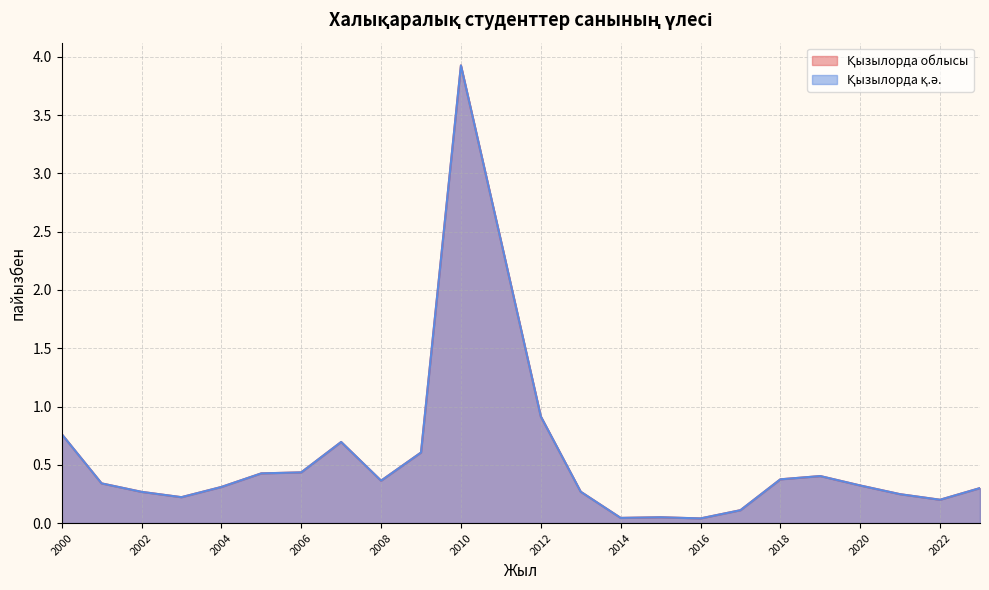

Which has a higher value, 2003 or 2023?

2023